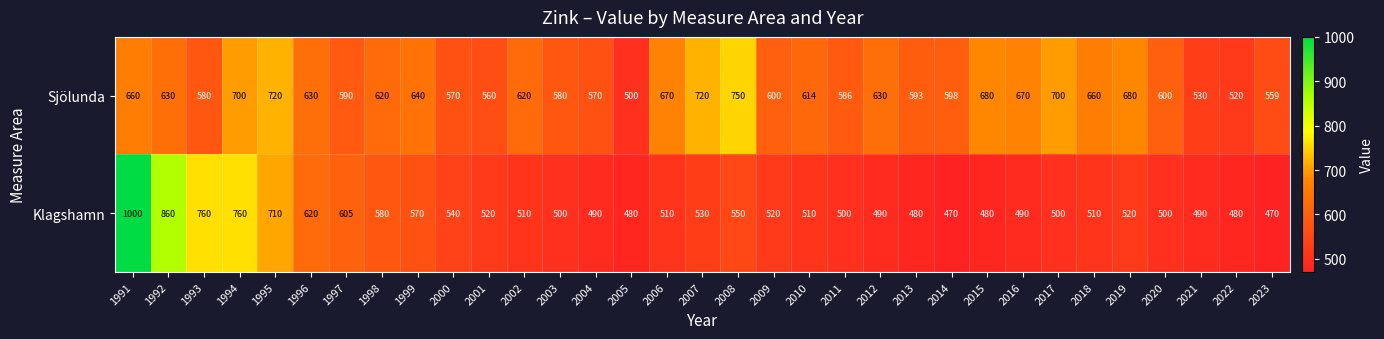

Count the number of categories in the chart.

33